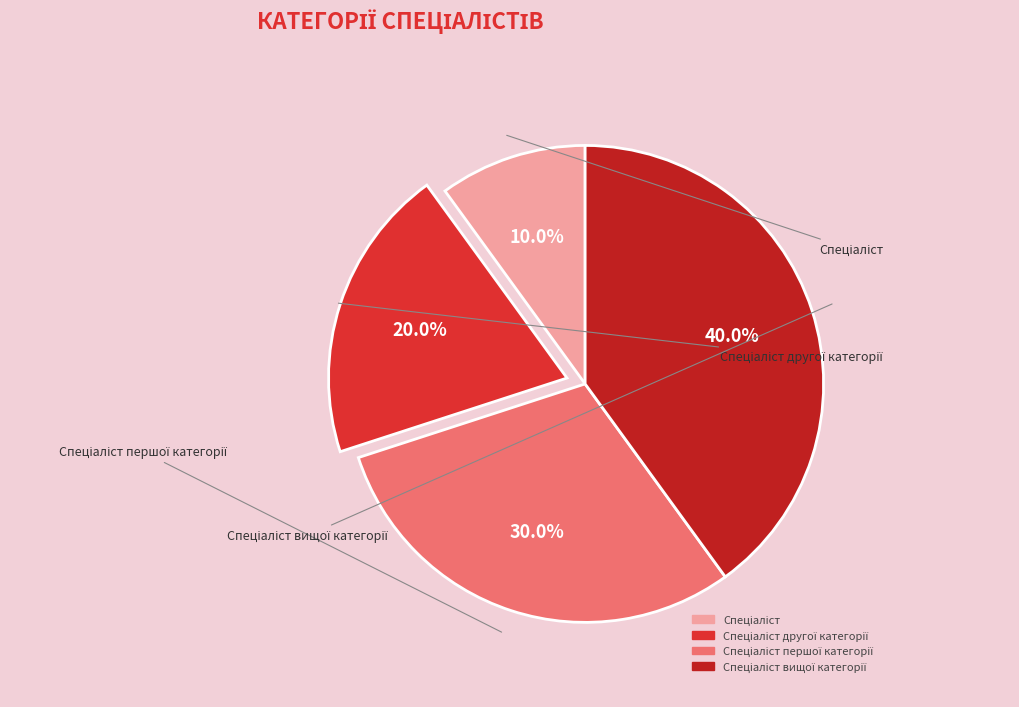

Count the number of slices in the pie.

4